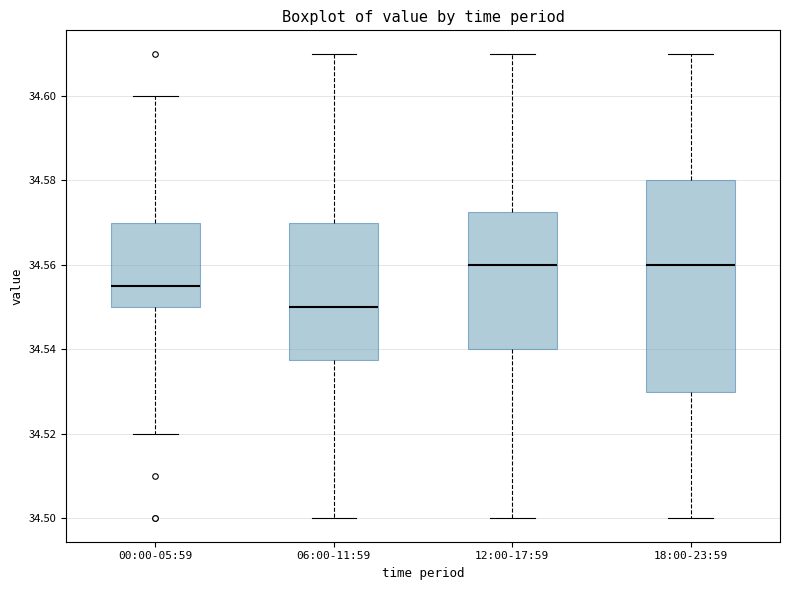

Reading left to right, transcribe this box plot: for each box, give where its median line is, the range the box spans, and where its two whiskers end, as read against the y-axis. The values are not printed on the chart, so give them approximately, as read against the axis.

00:00-05:59: median 34.556, box 34.550 to 34.570, whiskers 34.520 to 34.600
06:00-11:59: median 34.550, box 34.538 to 34.570, whiskers 34.500 to 34.610
12:00-17:59: median 34.560, box 34.540 to 34.572, whiskers 34.500 to 34.610
18:00-23:59: median 34.560, box 34.530 to 34.580, whiskers 34.500 to 34.610